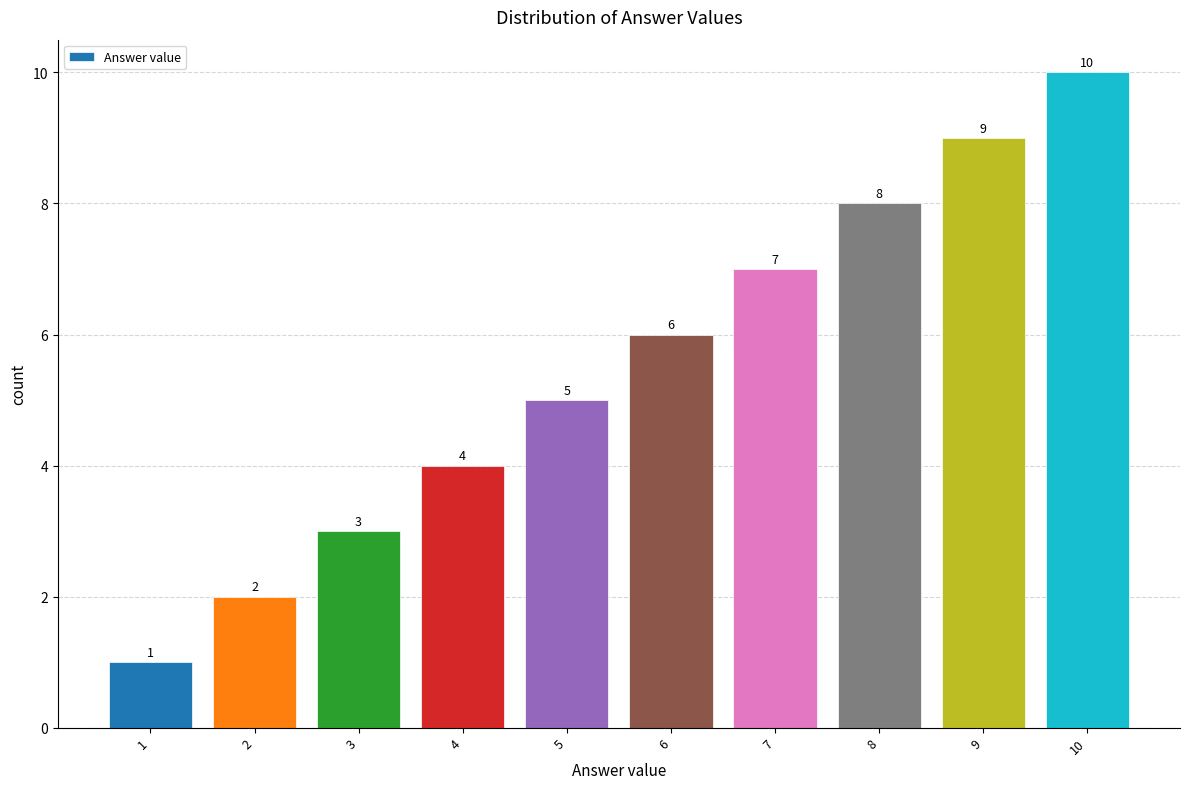

Is it true that the value at 3 is 4?

False